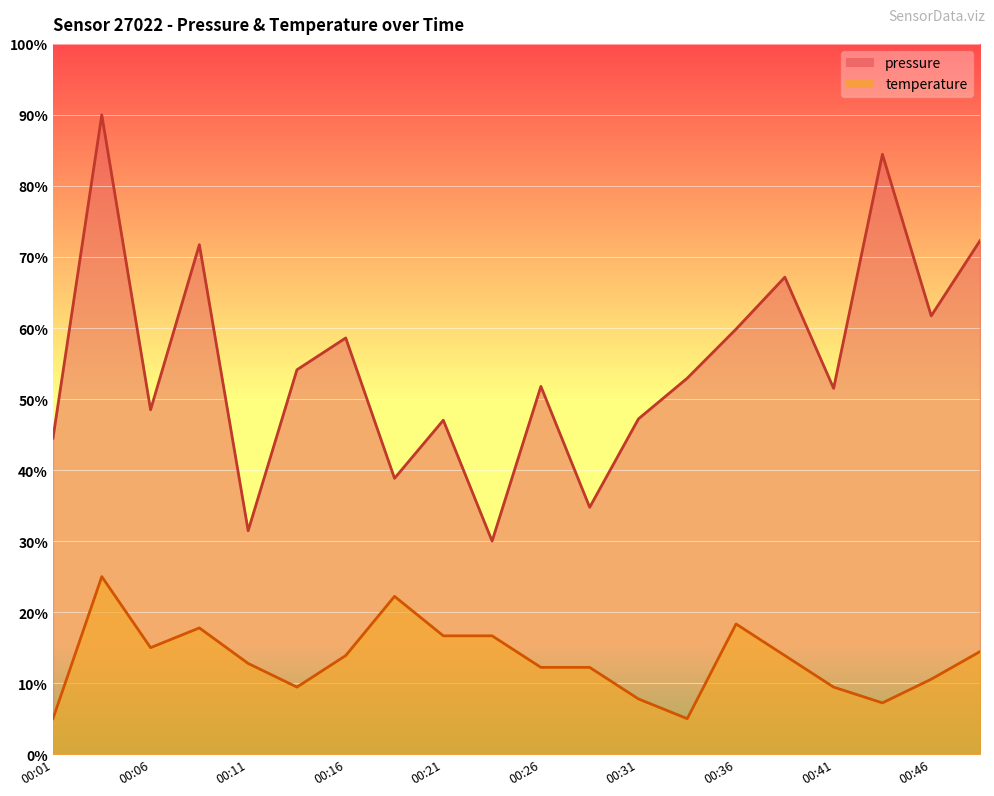

In temperature, how many points are higher than both neighbors (excluding endpoints)?

4